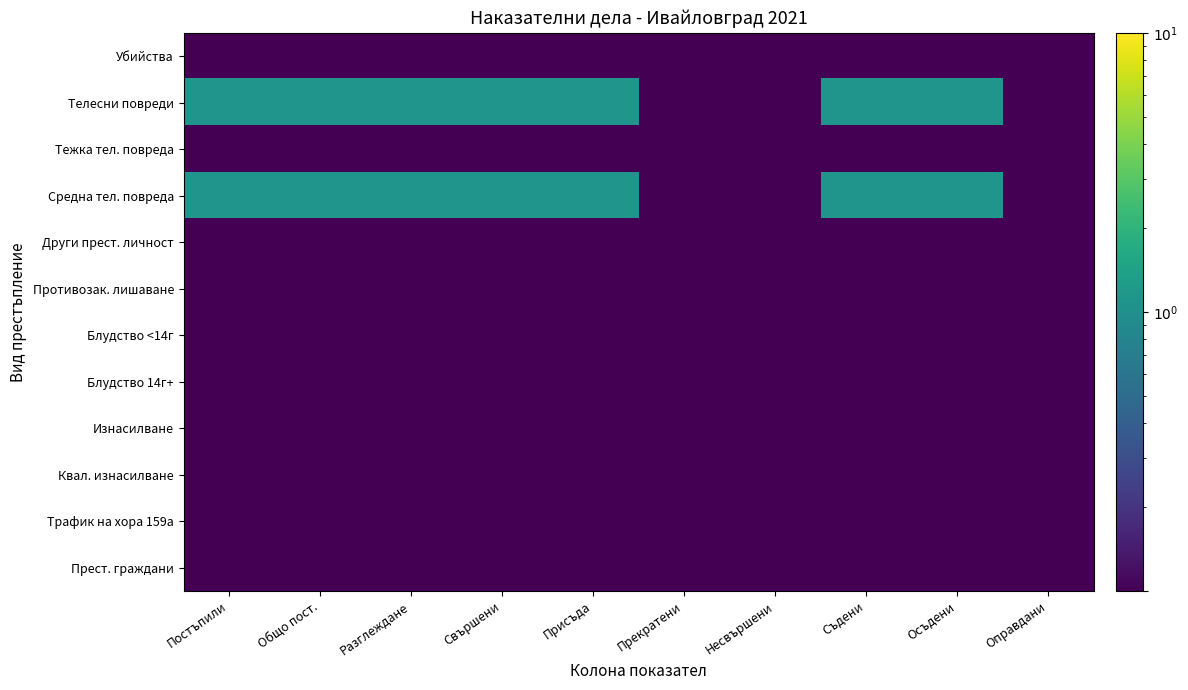

What is the minimum value shown in the chart?

0.1